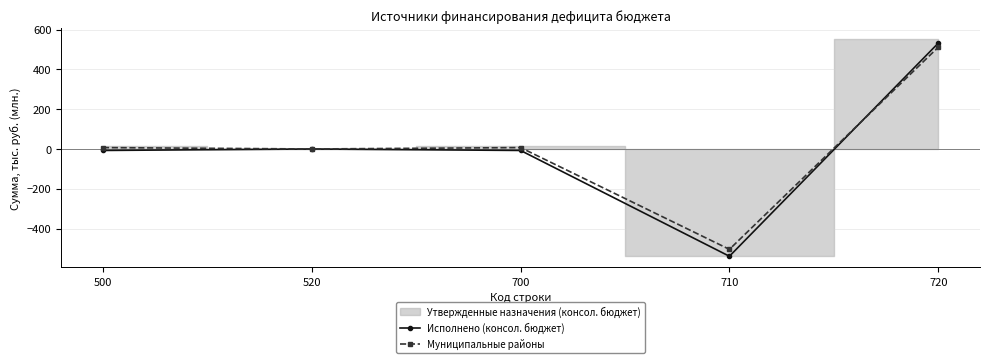

Does the chart have visible grid lines?

Yes